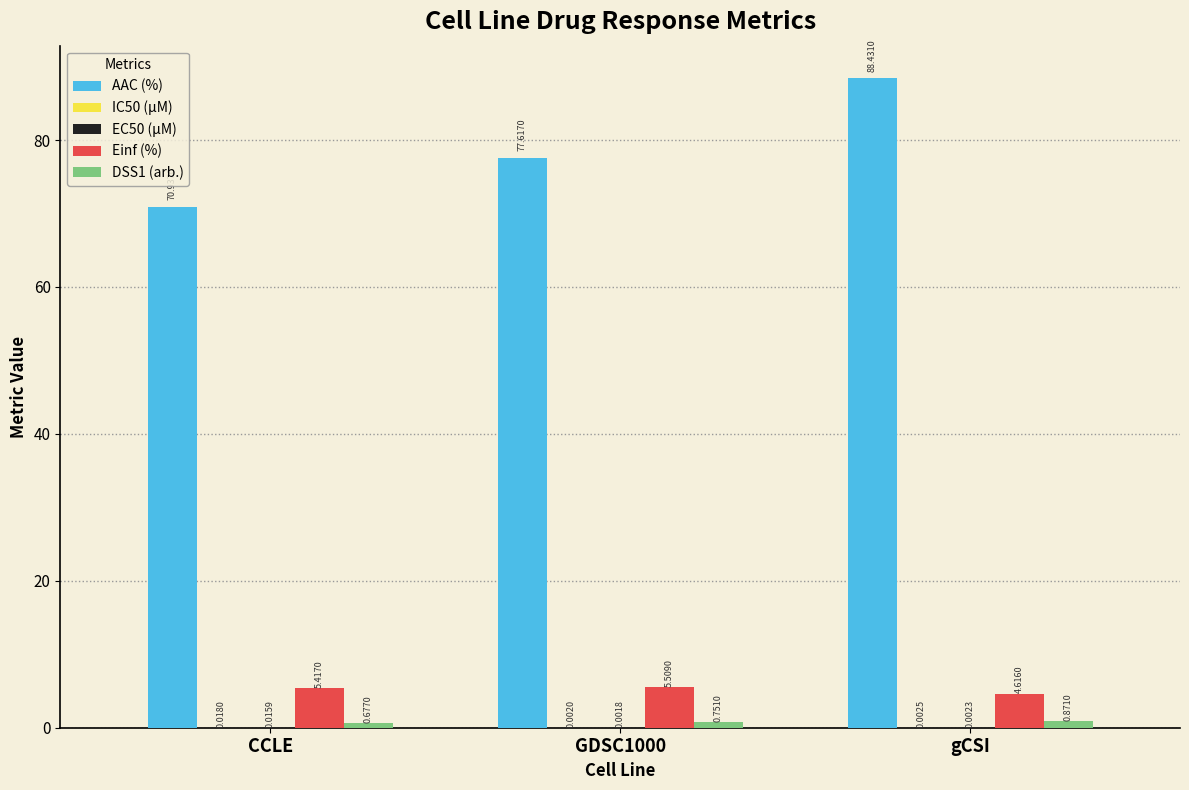

What is the sum of all Einf (%) values?

15.5